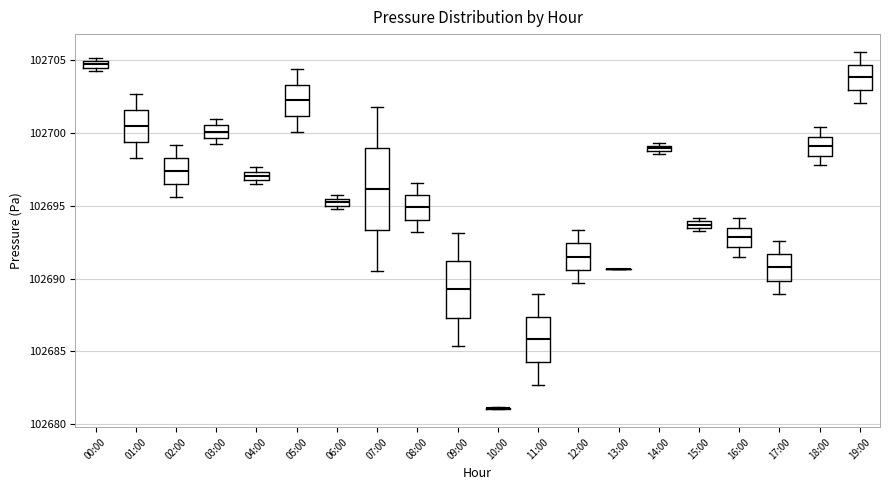

Which box is the tallest, from its lower edge to its upper edge?

07:00